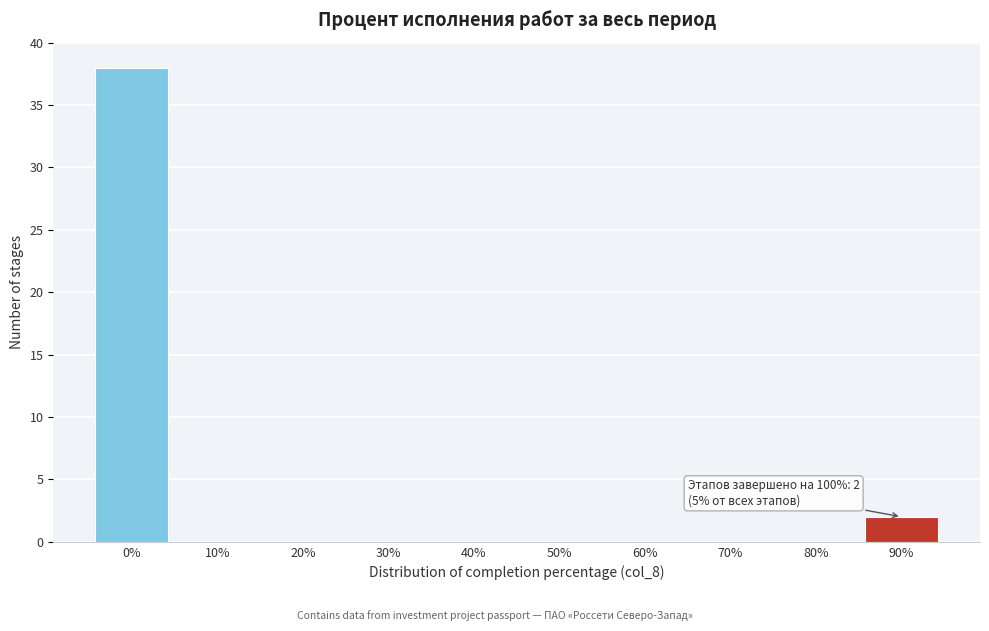

Reading right to left, extract all data points from this chart.

90%=2	80%=0	70%=0	60%=0	50%=0	40%=0	30%=0	20%=0	10%=0	0%=38